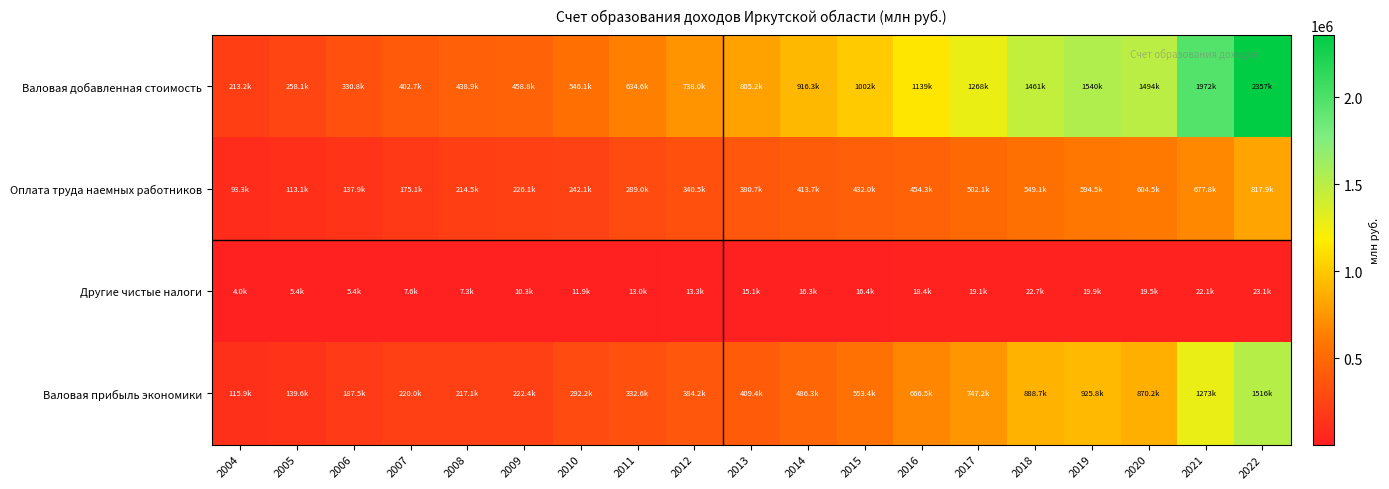

Rank the series at 2022 from highest to lowest value.

Валовая добавленная стоимость, Валовая прибыль экономики, Оплата труда наемных работников, Другие чистые налоги